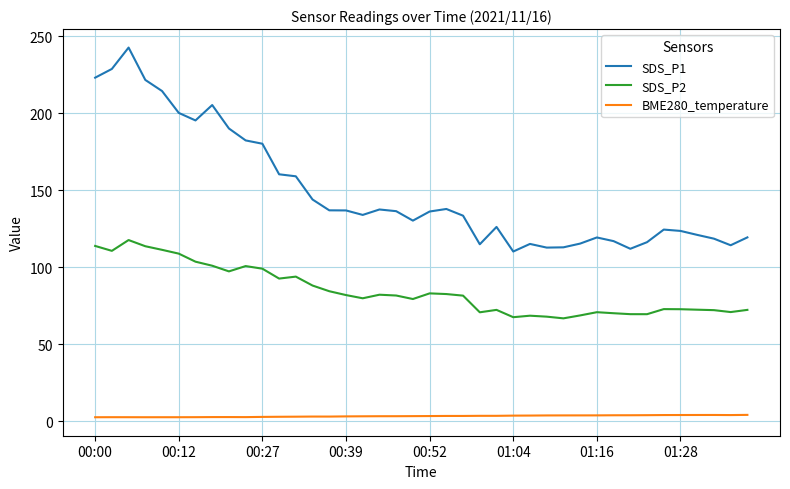

What is the maximum value shown in the chart?

242.7